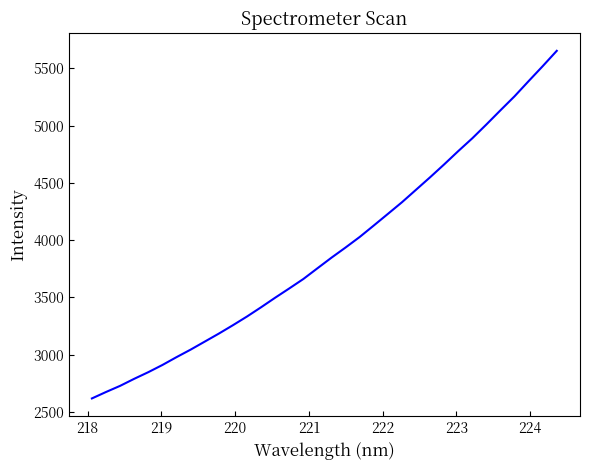

True or false: the data has more than 2 interior local peaks.

False